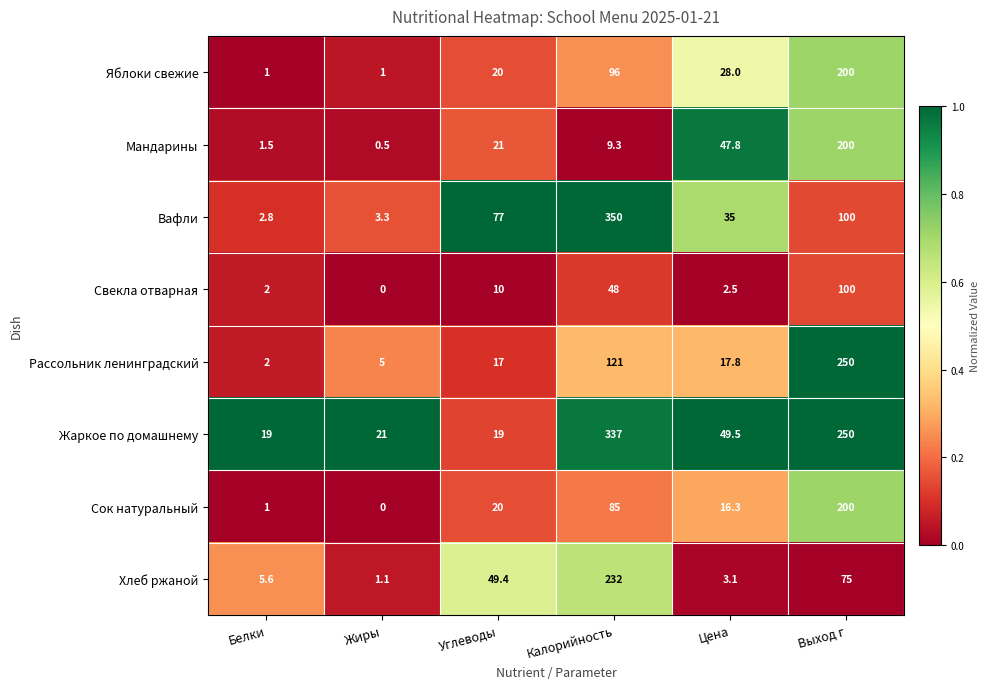

True or false: Хлеб ржаной has a value of 232.0 at Калорийность.

True